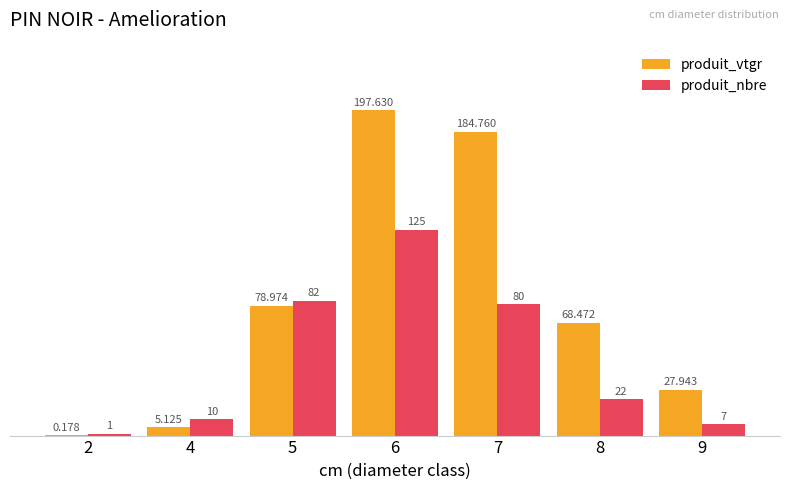

Which series changed the most between 2 and 9?

produit_vtgr